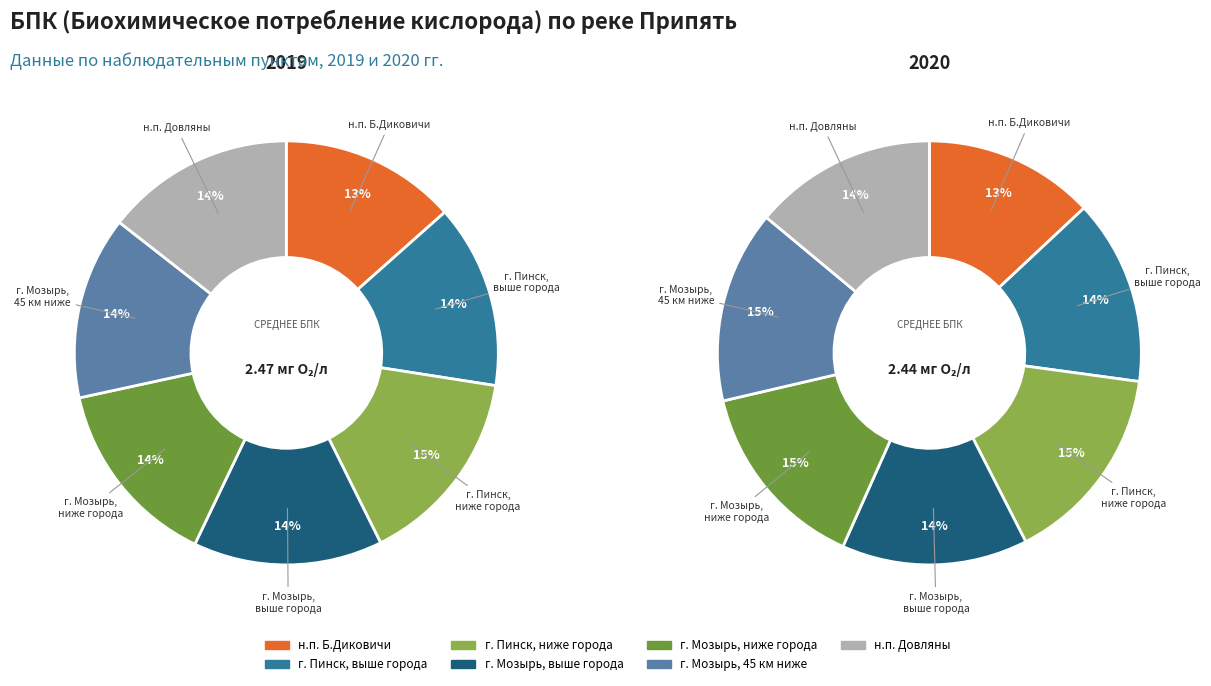

To the nearest percent, what is the difference between the г. Мозырь, ниже города and г. Пинск, ниже города slice percentages?

1%